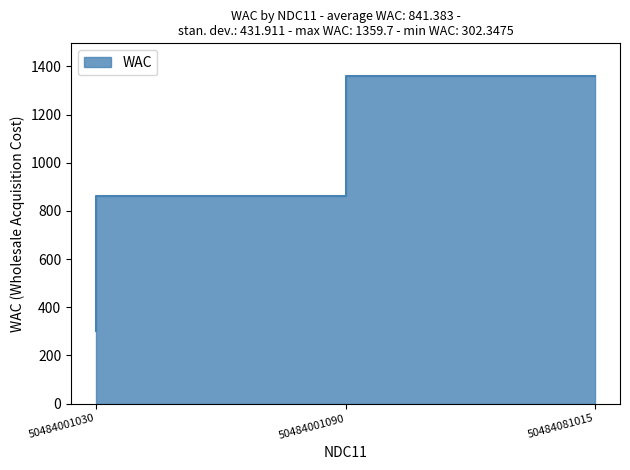

The chart shows a value of 90.0 at 50484001030. True or false?

False